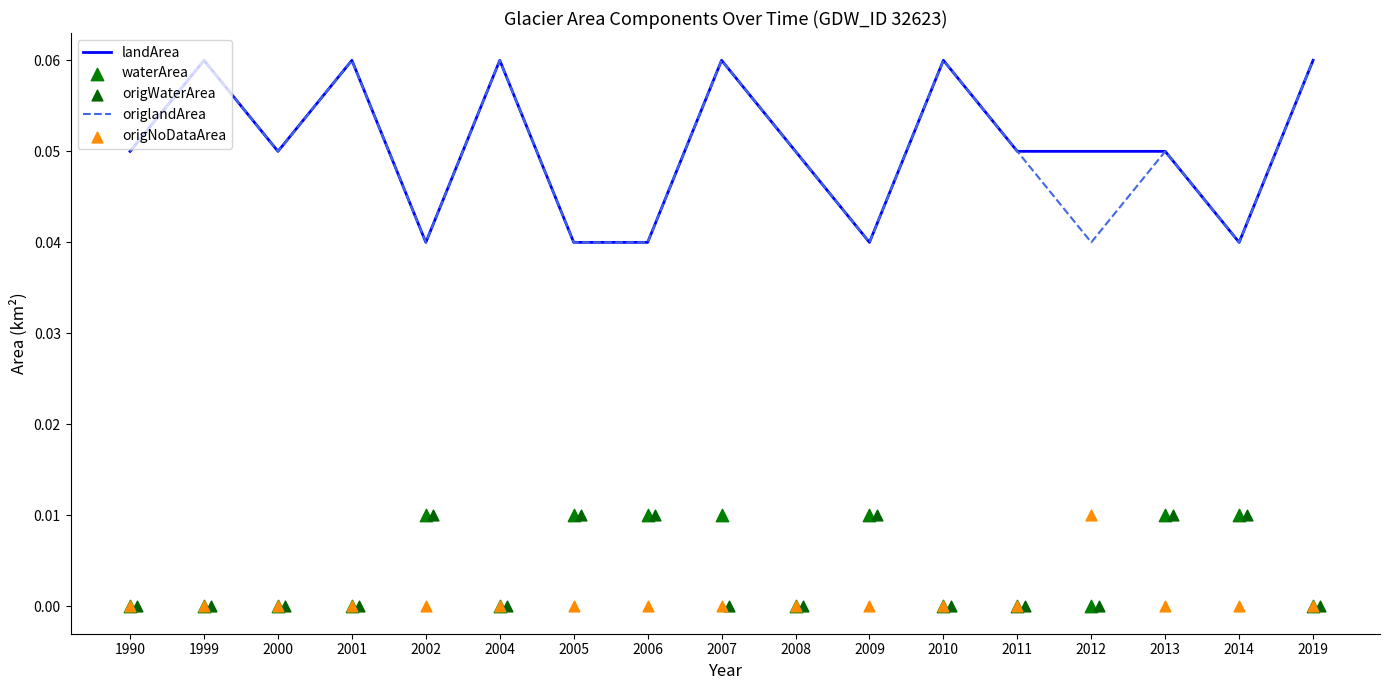

What are all the series names shown in the legend?

landArea, origlandArea, waterArea, origWaterArea, origNoDataArea